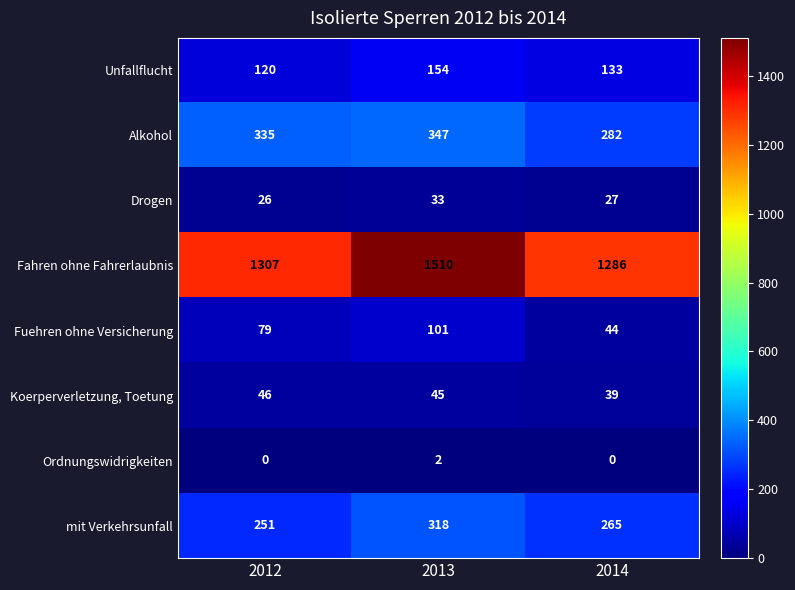

What is the approximate value of Koerperverletzung, Toetung at 2012?

46